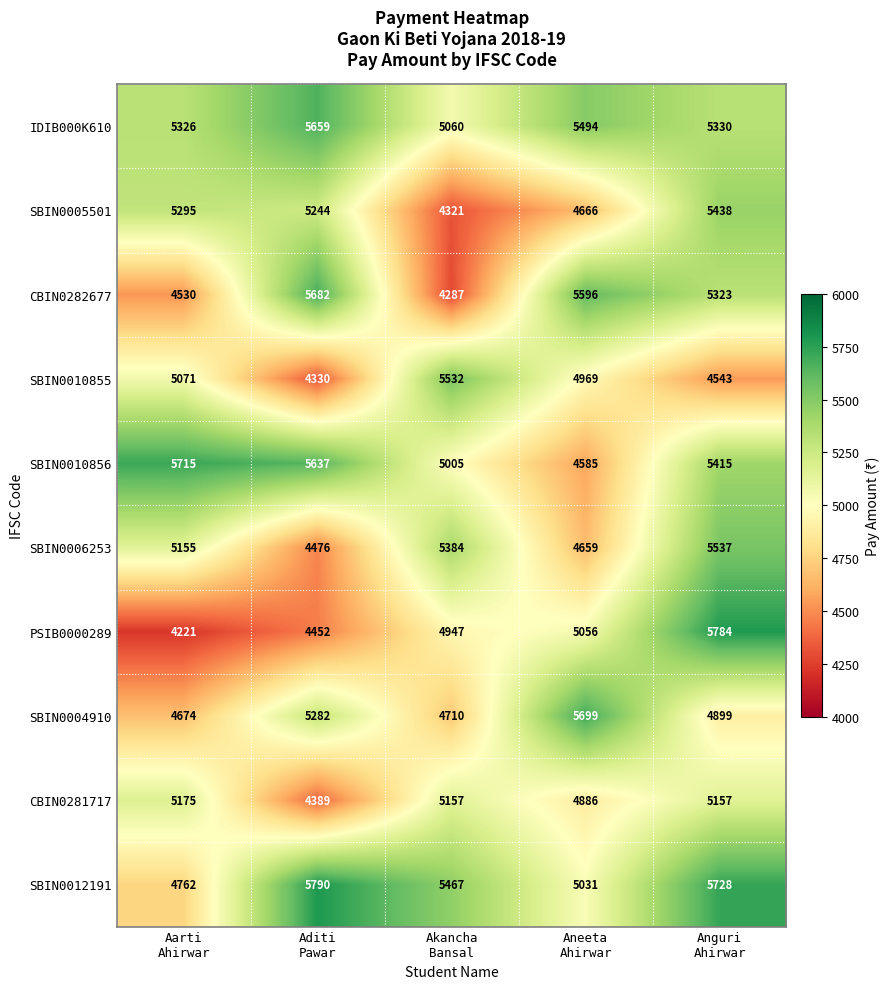

What is the difference between the maximum and minimum values in the IDIB000K610 series?

599